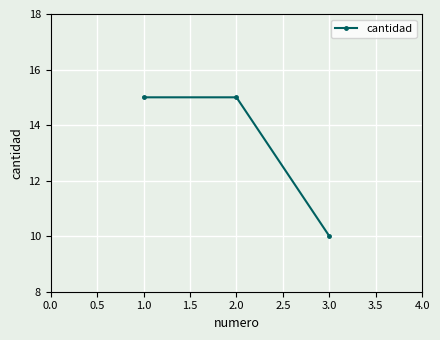

What is the change in value from 2.0 to 3.0?

-5